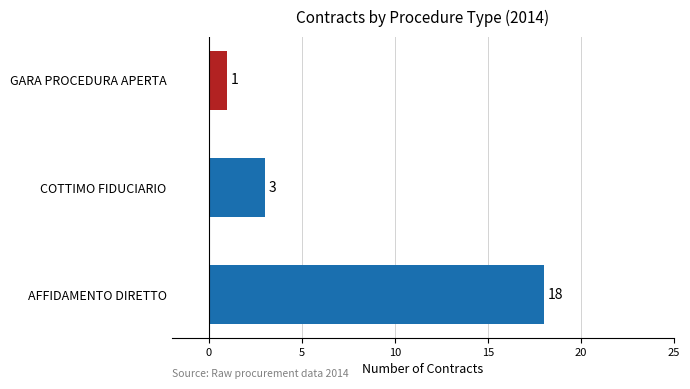

What is the change in value from AFFIDAMENTO DIRETTO to GARA PROCEDURA APERTA?

-17